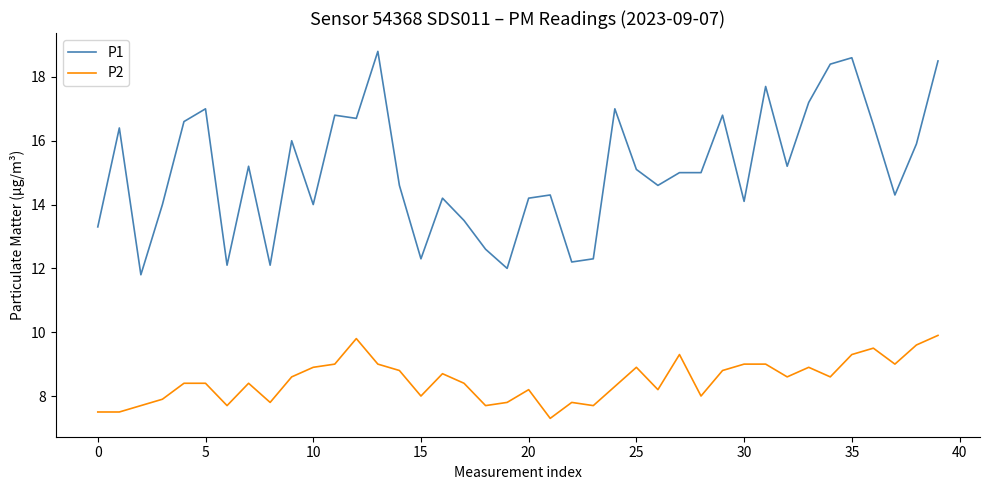

How many lines are shown in the chart?

2